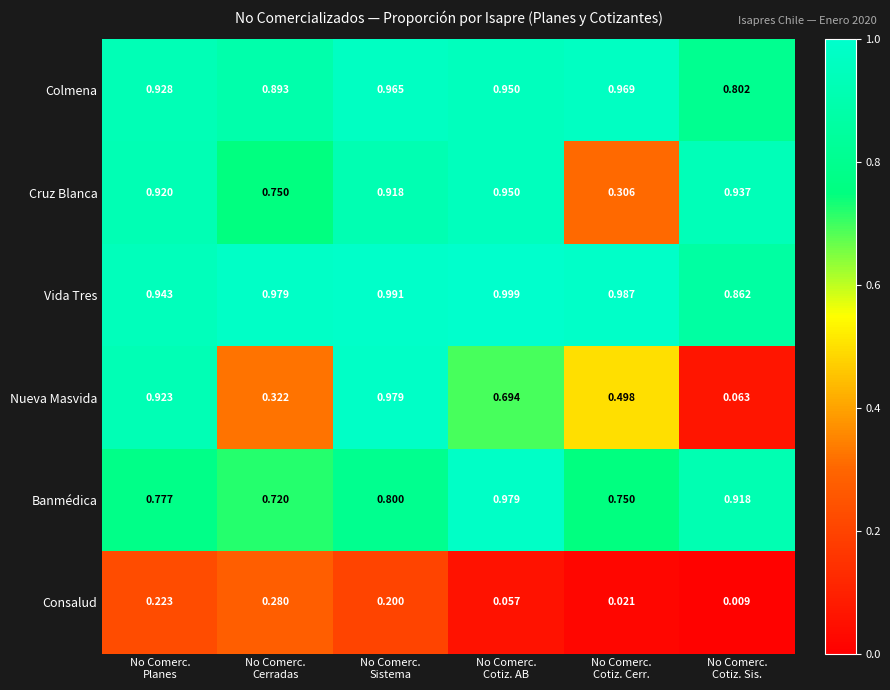

Which series has the largest total across all categories?

Vida Tres